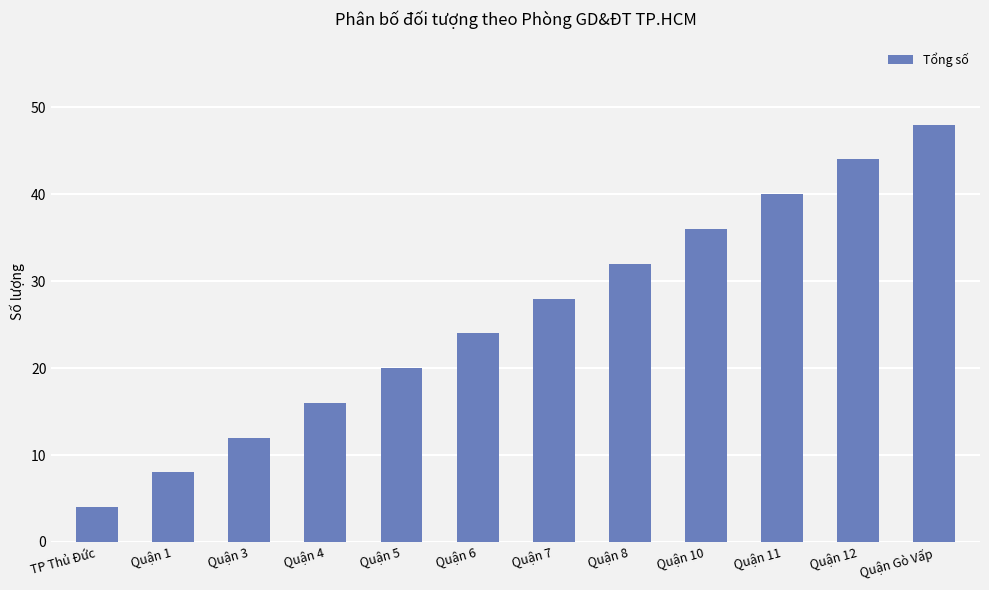

Read the value at Quận 5, to the nearest 5.

20